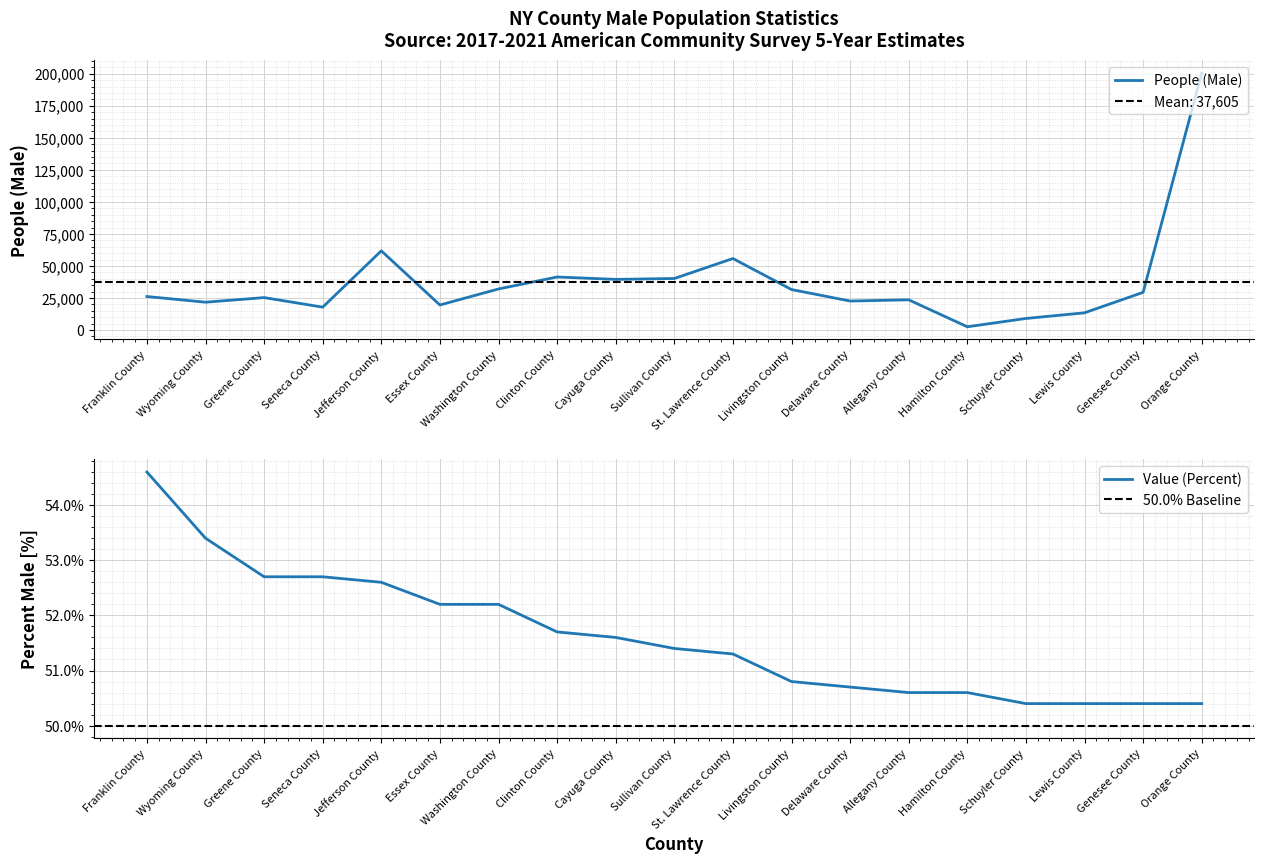

Reading left to right, what are all the values shown in this chart?

People (Male): 26183.0	21738.0	25333.0	17874.0	61825.0	19567.0	32076.0	41412.0	39552.0	40238.0	55830.0	31621.0	22640.0	23602.0	2562.0	9039.0	13453.0	29428.0	200536.0
Value (Percent): 54.6	53.4	52.7	52.7	52.6	52.2	52.2	51.7	51.6	51.4	51.3	50.8	50.7	50.6	50.6	50.4	50.4	50.4	50.4